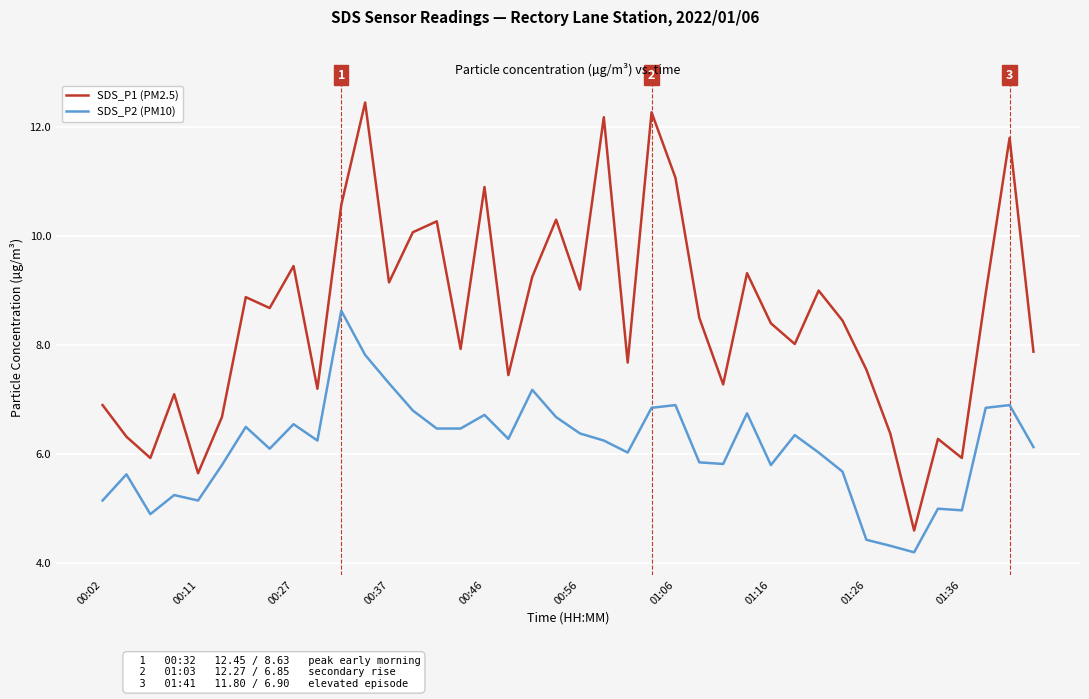

Does the chart have visible grid lines?

Yes